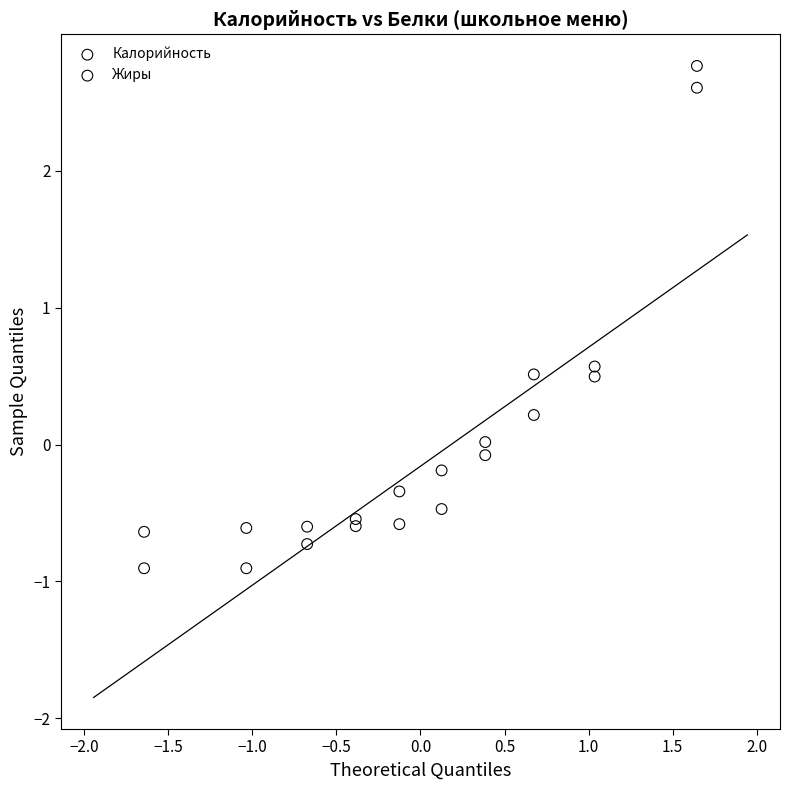

Which series contains the lowest Y value?

Калорийность